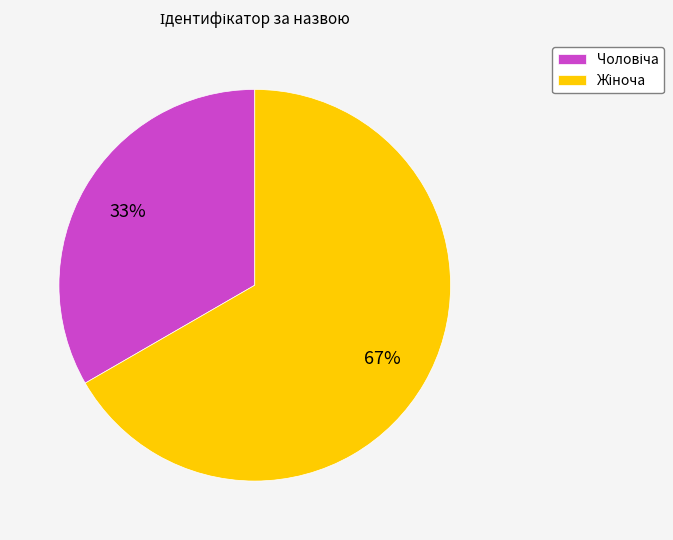

Is there a majority slice in this chart?

Yes